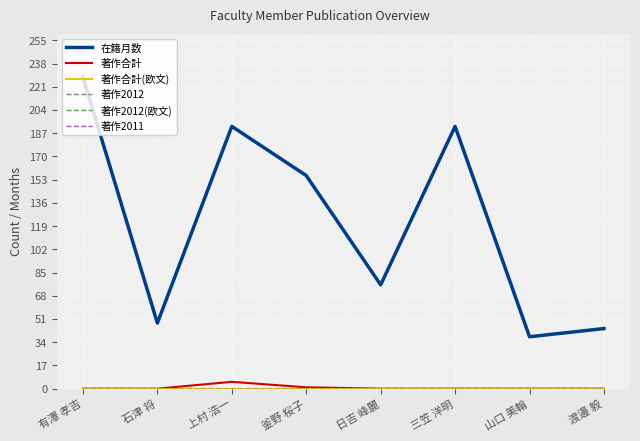

What is the greatest value displayed?

228